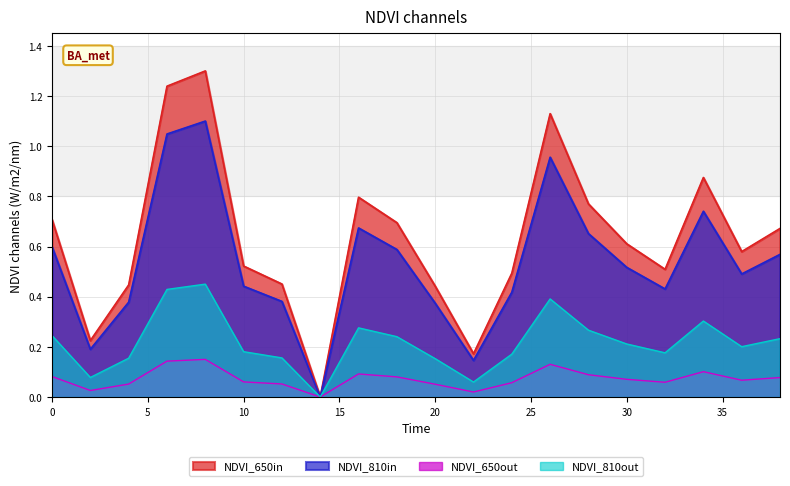

At which category does the data reach its first local valley?

2